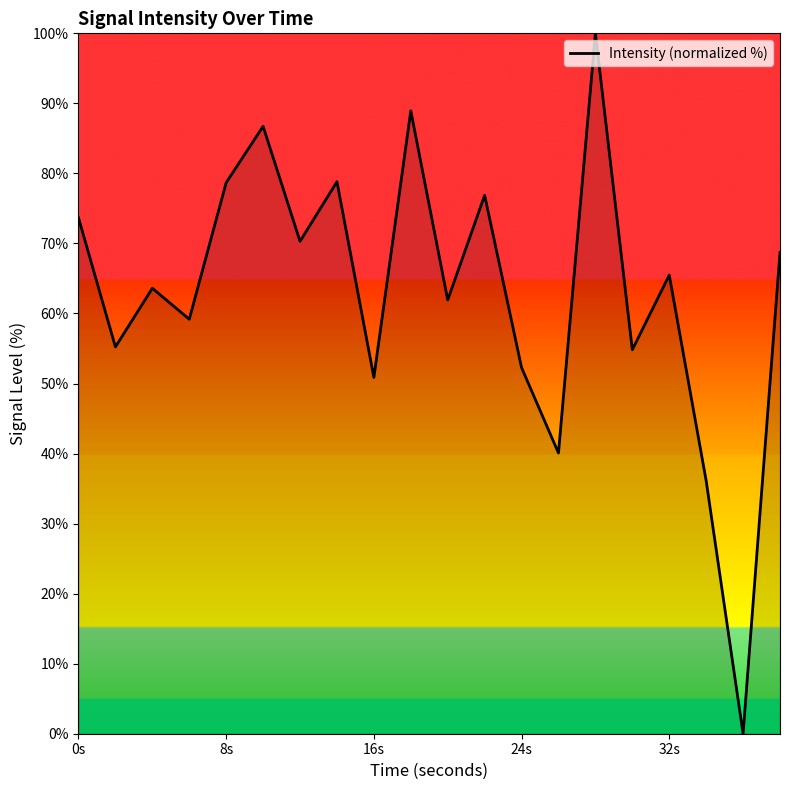

Does the chart have visible grid lines?

No